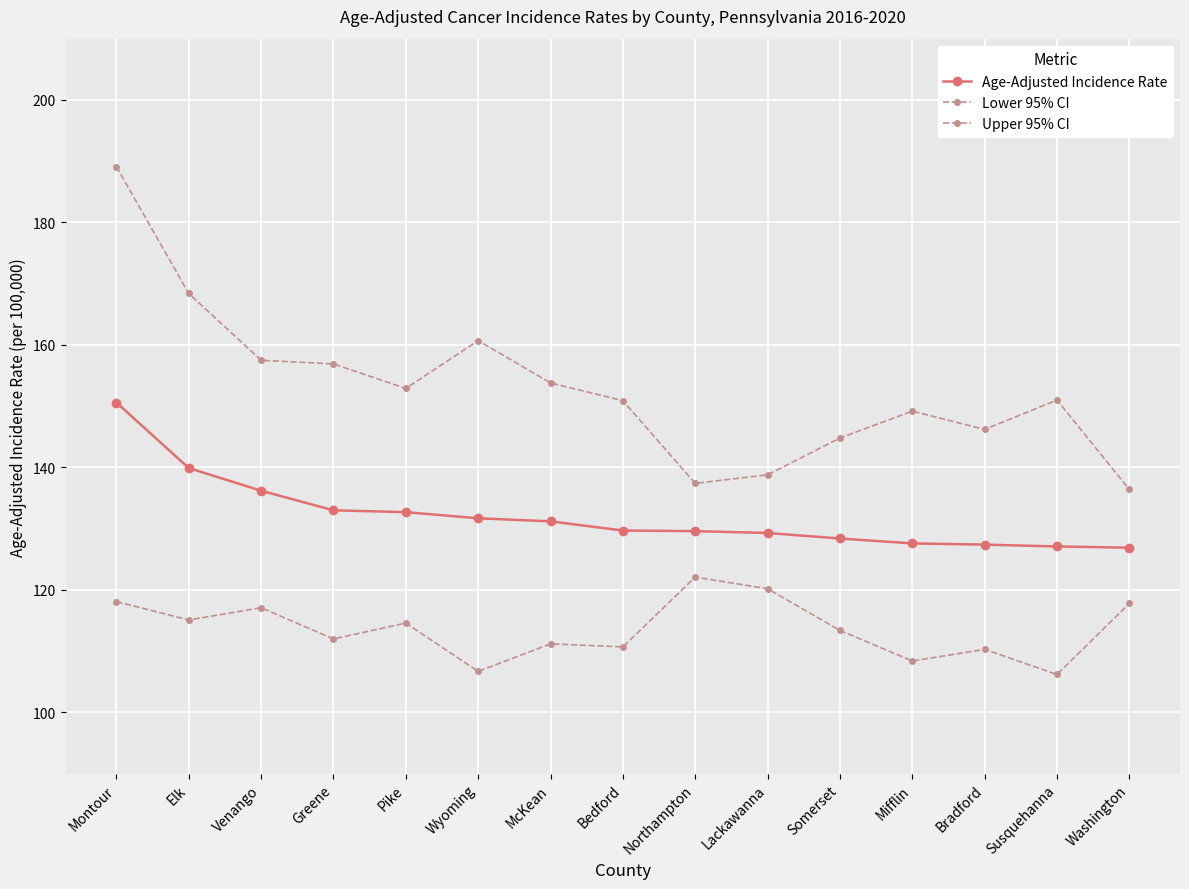

How many lines are shown in the chart?

3